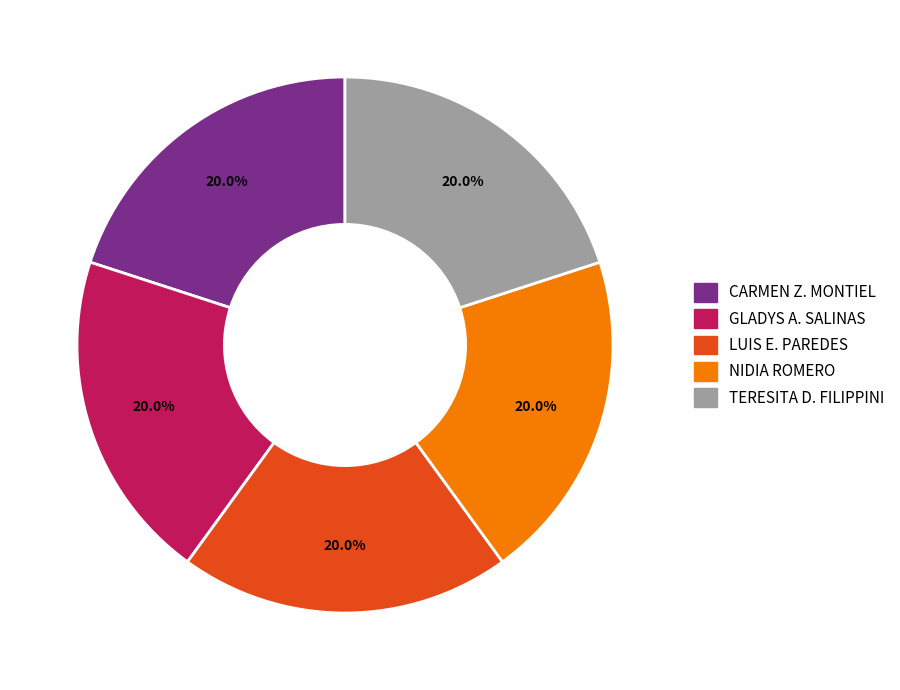

Is there a majority slice in this chart?

No